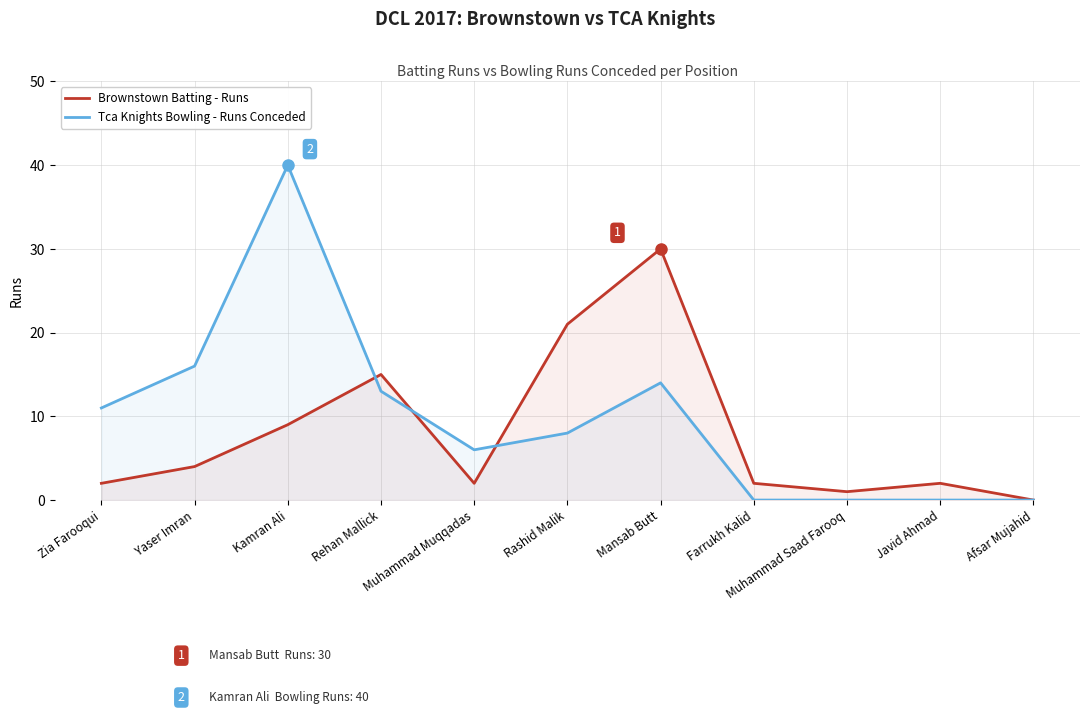

The Brownstown Batting - Runs series shows 1 at Farrukh Kalid. True or false?

False